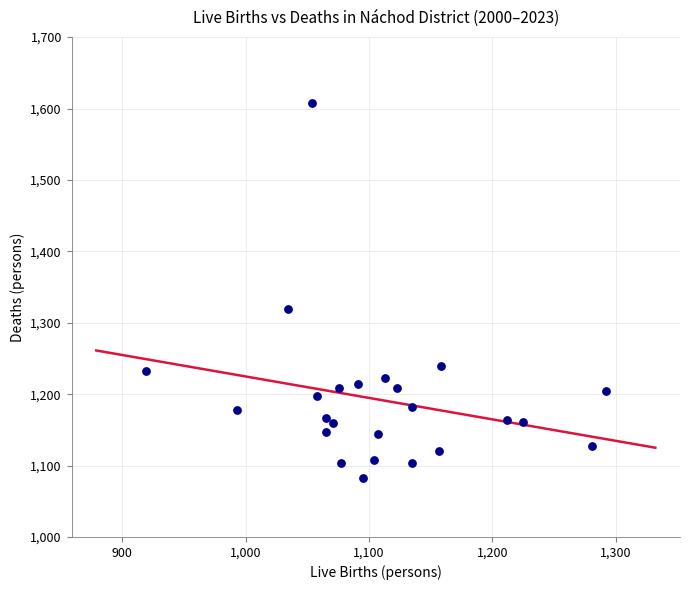

What is the range of X values (max minus min)?

373